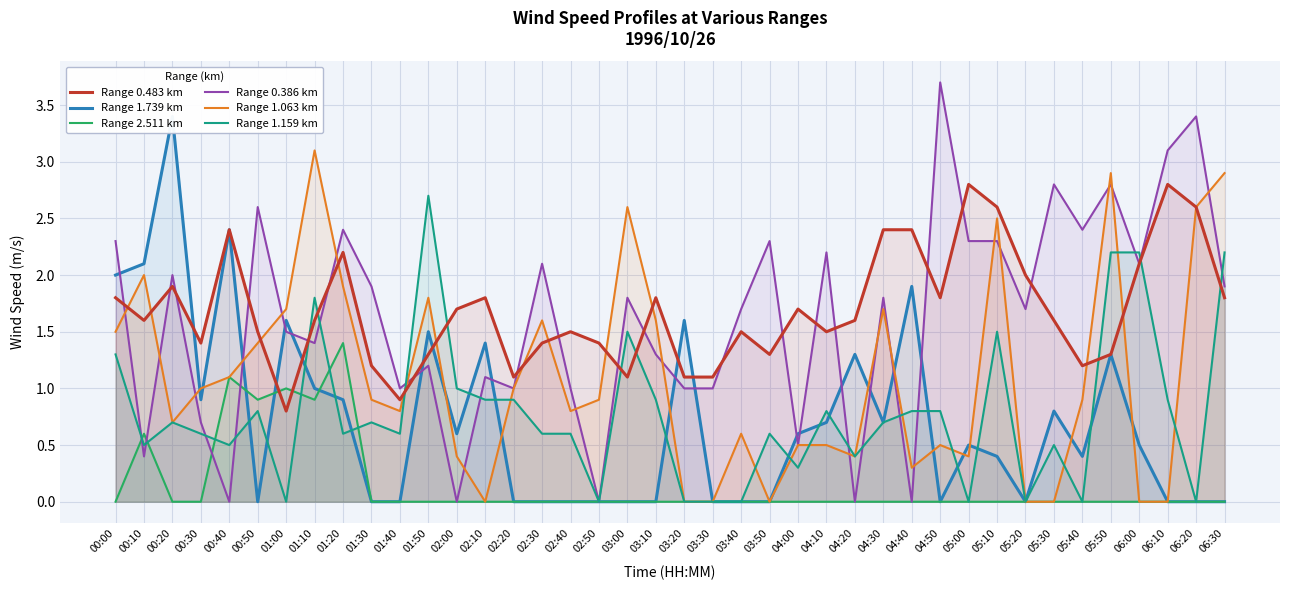

List the labels in order of Range 1.739 km value, smallest first.

00:50, 01:30, 01:40, 02:20, 02:30, 02:40, 02:50, 03:00, 03:10, 03:30, 03:40, 03:50, 04:50, 05:20, 06:10, 06:20, 06:30, 05:10, 05:40, 05:00, 06:00, 02:00, 04:00, 04:10, 04:30, 05:30, 00:30, 01:20, 01:10, 04:20, 05:50, 02:10, 01:50, 01:00, 03:20, 04:40, 00:00, 00:10, 00:40, 00:20